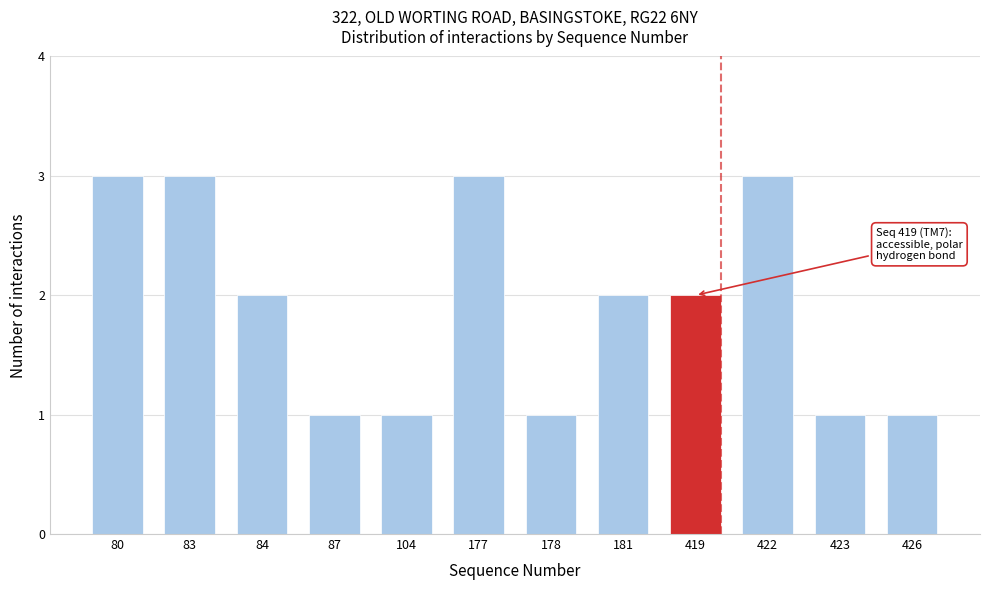

Reading right to left, what are all the values shown in this chart?

426=1	423=1	422=3	419=2	181=2	178=1	177=3	104=1	87=1	84=2	83=3	80=3